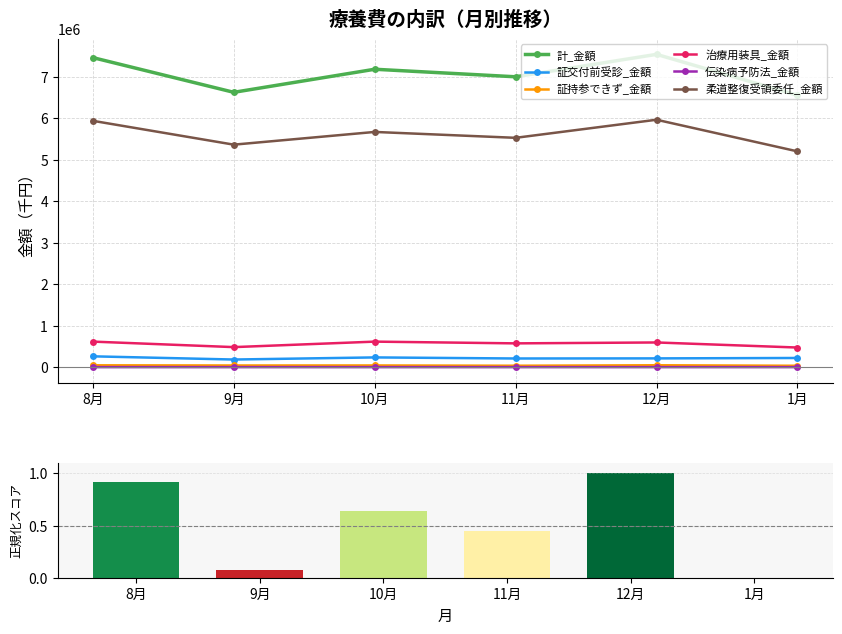

At which label is 計_金額 closest to 7052704?

11月